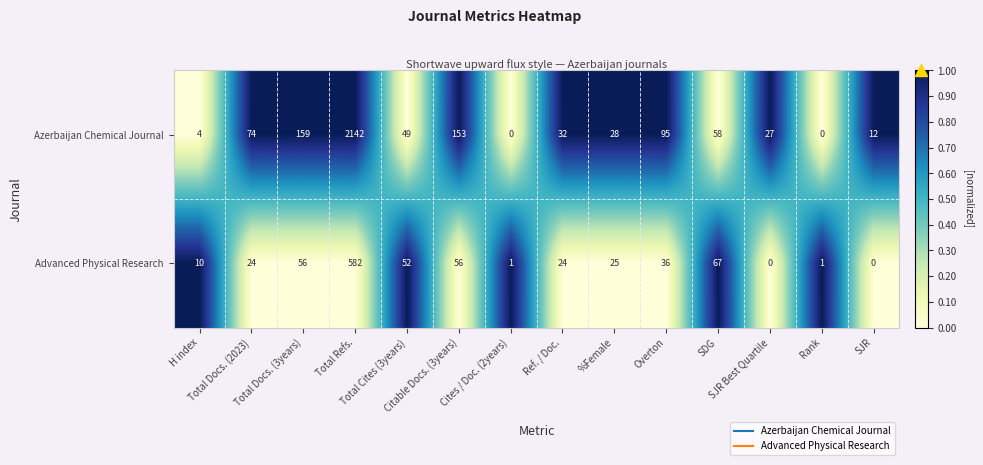

Which label corresponds to the largest value in the chart?

Total Refs.